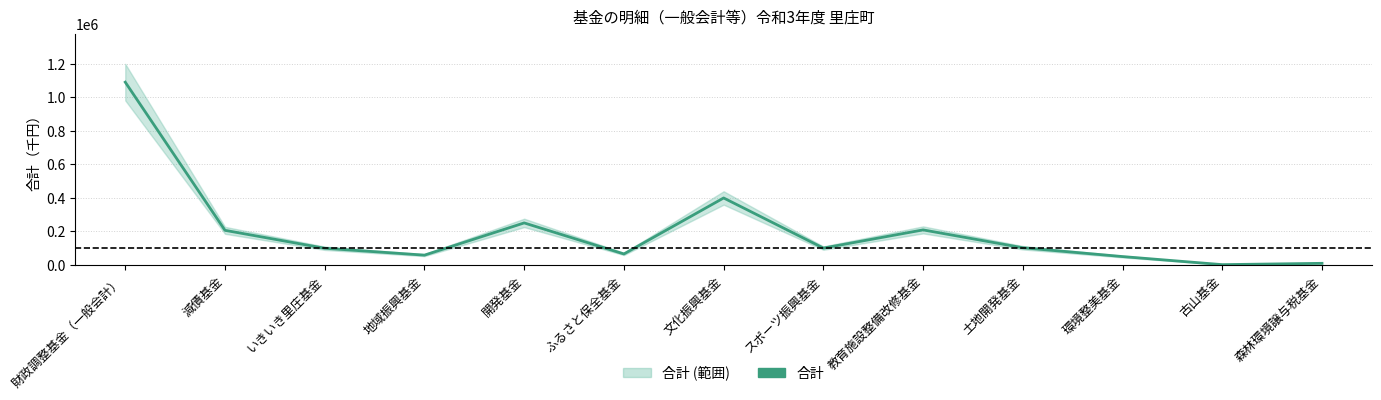

How many data points are less than 101000?

6